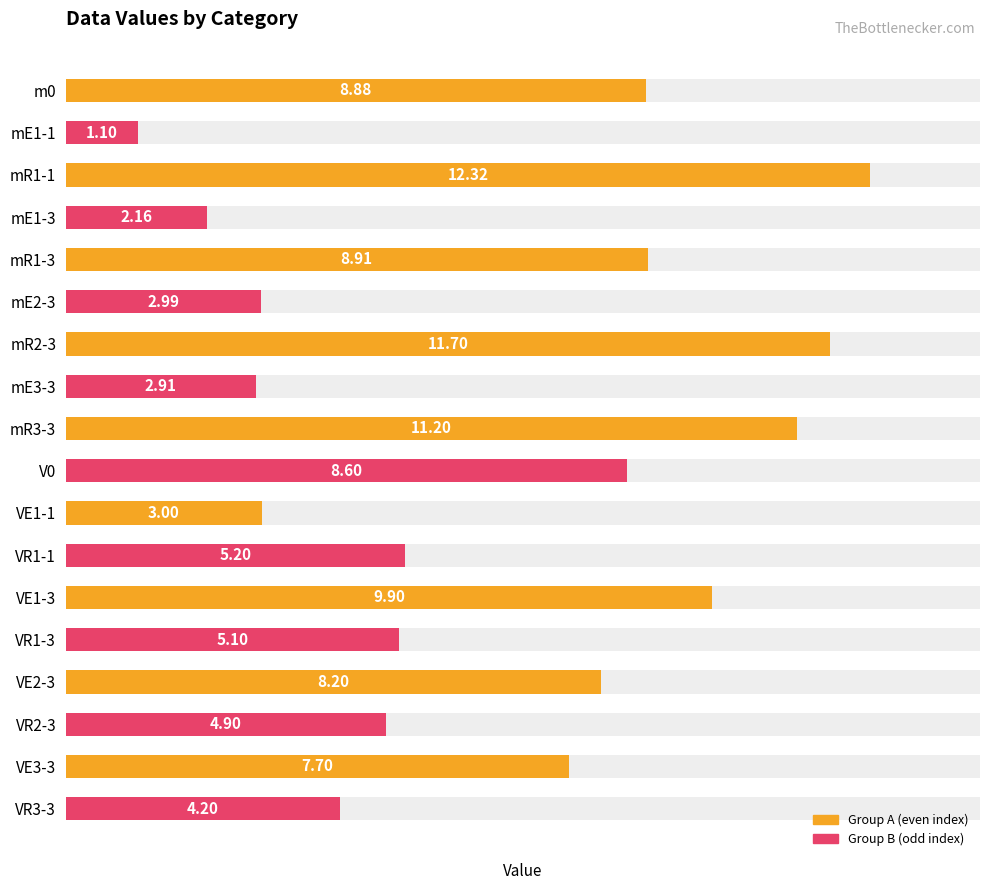

What are all the series names shown in the legend?

Group A, Group B